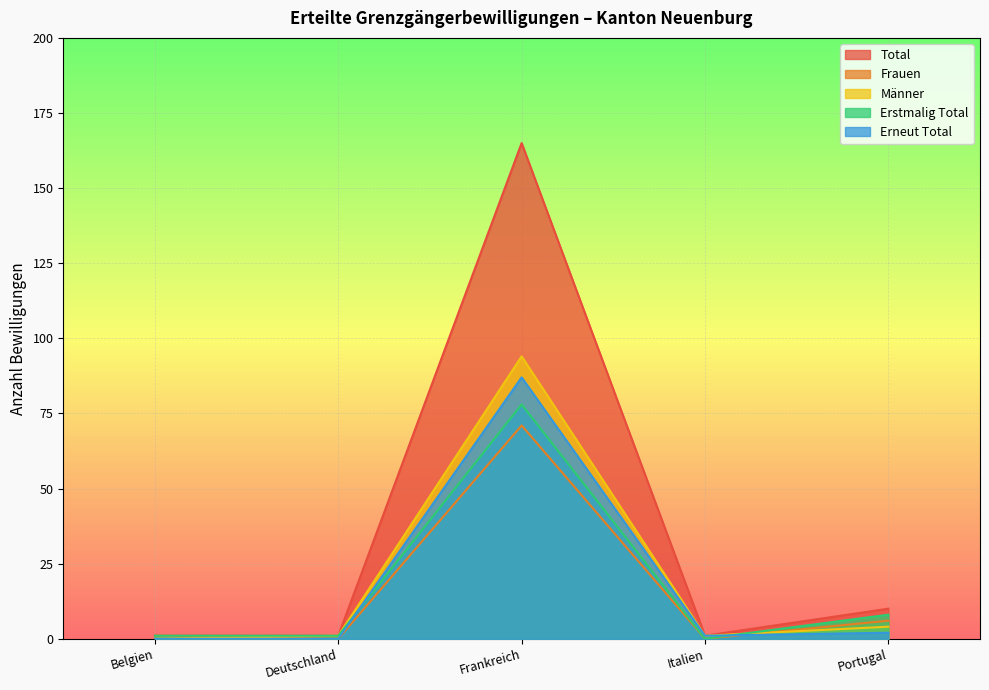

True or false: Männer has a value of 2 at Italien.

False